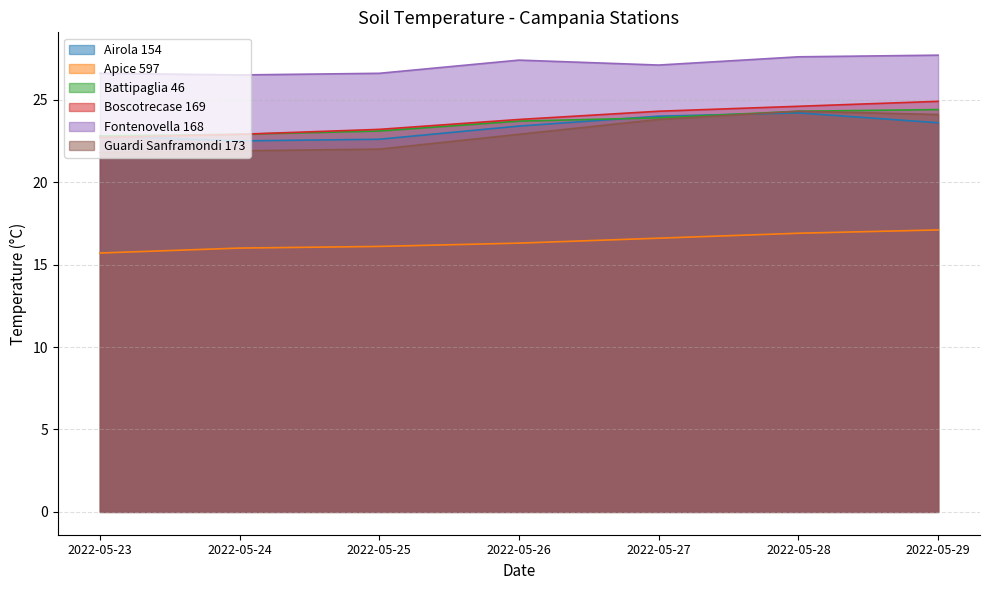

What is the sum of all Airola 154 values?

163.1